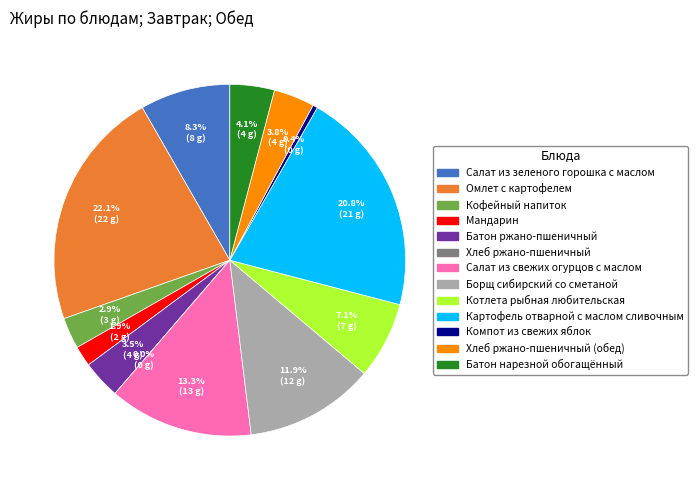

To the nearest percent, what is the combined percentage of Мандарин and Батон нарезной обогащённый?

6%